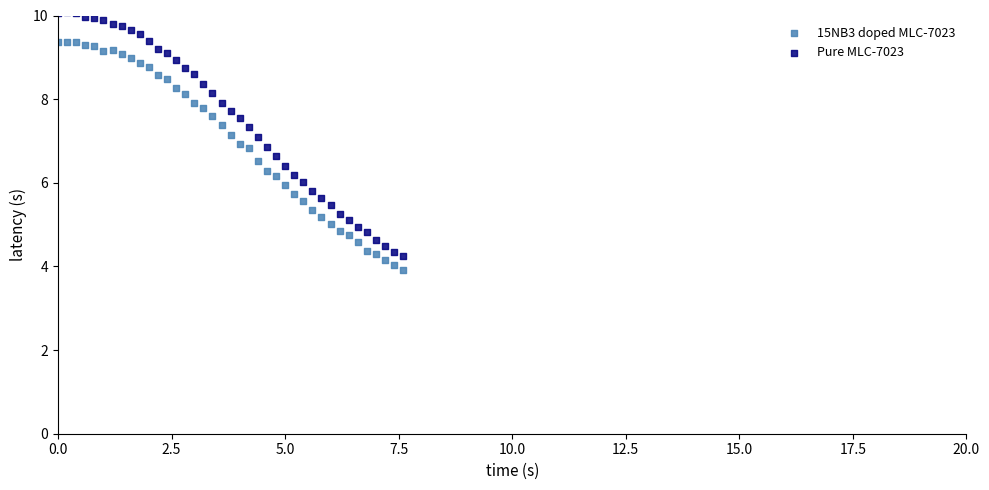

Which series contains the highest Y value?

Pure MLC-7023